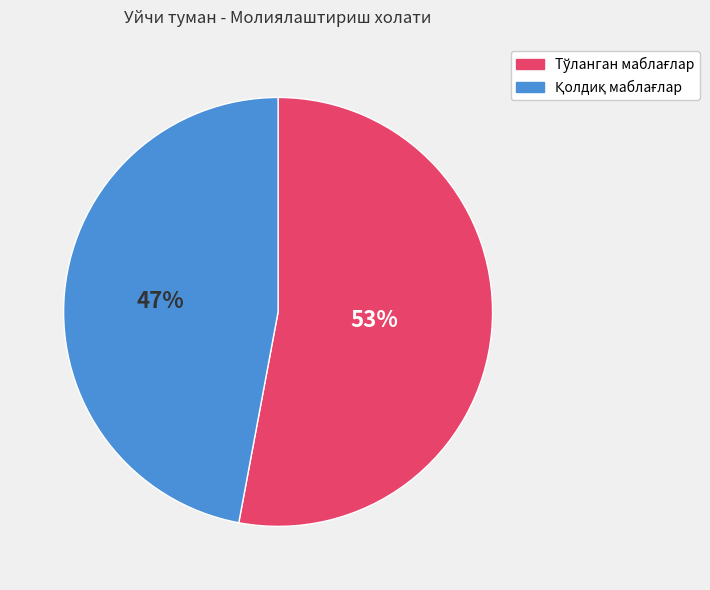

To the nearest percent, what is the difference between the largest and smallest slice percentages?

6%